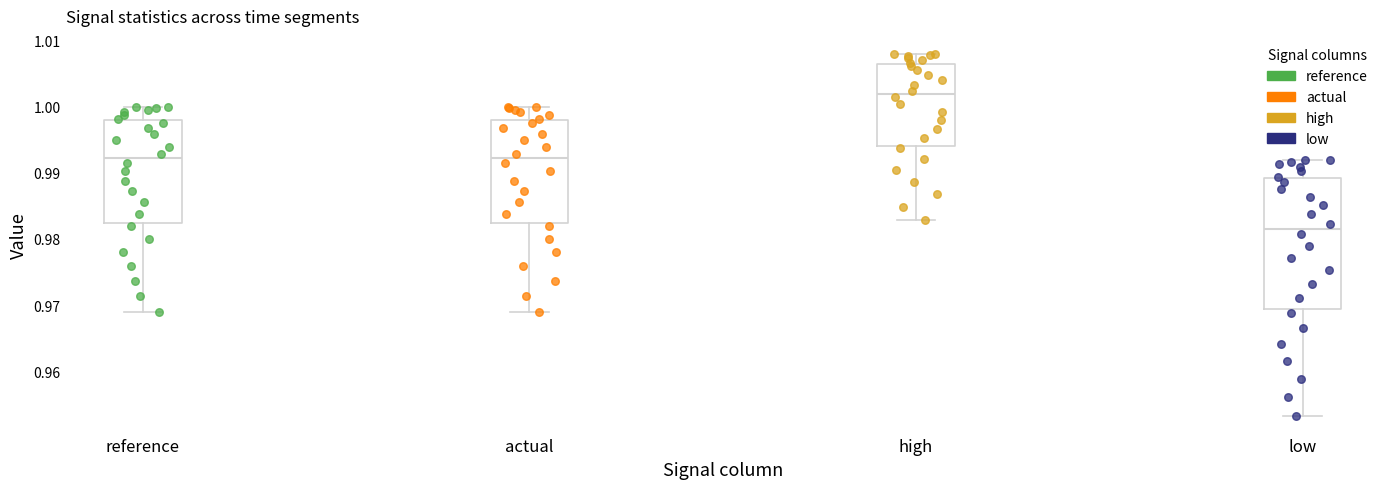

Which box has the highest median line?

high